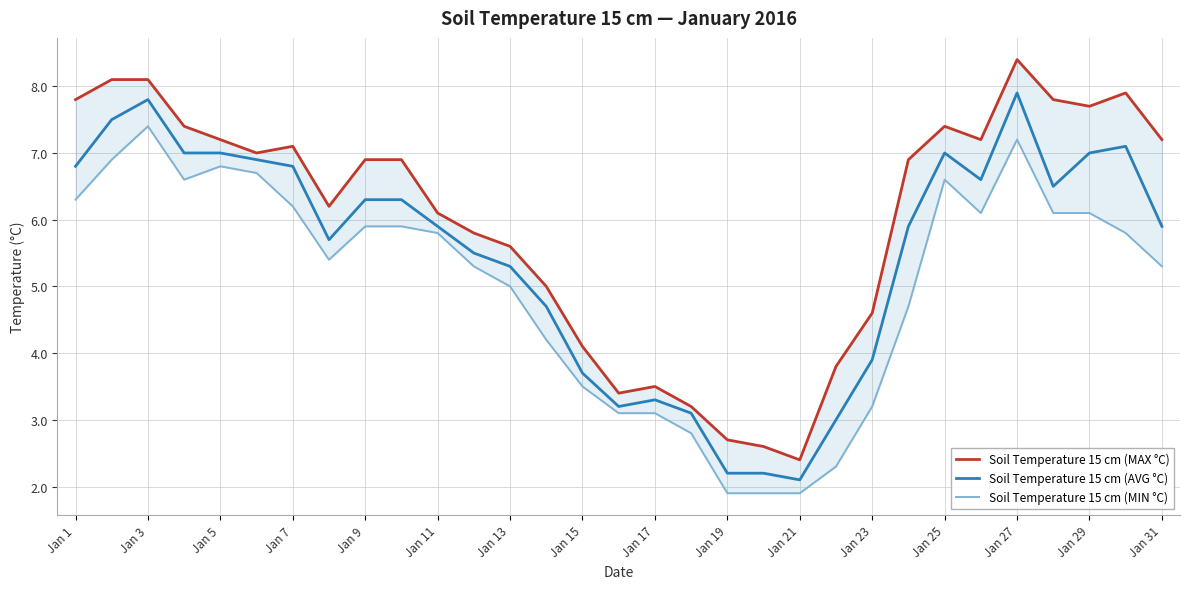

True or false: Soil Temperature 15 cm (AVG °C) and Soil Temperature 15 cm (MIN °C) cross at least once.

False